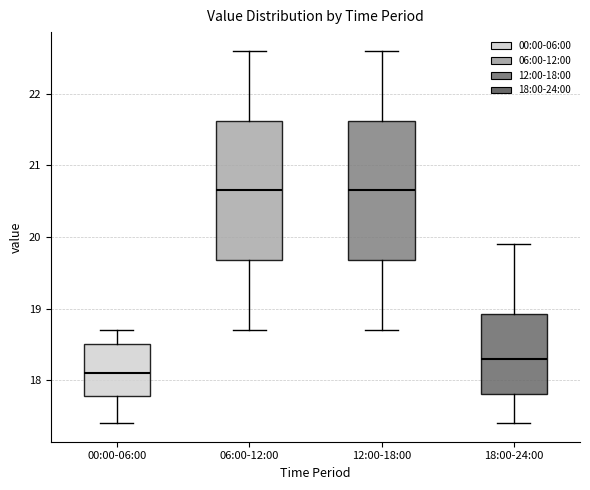

Reading left to right, read every box against the y-axis: the position of its median line, the range the box covers, and the ends of its whiskers. The values are not printed on the chart, so give them approximately, as read against the axis.

00:00-06:00: median 18.1, box 17.8 to 18.5, whiskers 17.4 to 18.7
06:00-12:00: median 20.7, box 19.7 to 21.6, whiskers 18.7 to 22.6
12:00-18:00: median 20.7, box 19.7 to 21.6, whiskers 18.7 to 22.6
18:00-24:00: median 18.3, box 17.8 to 18.9, whiskers 17.4 to 19.9